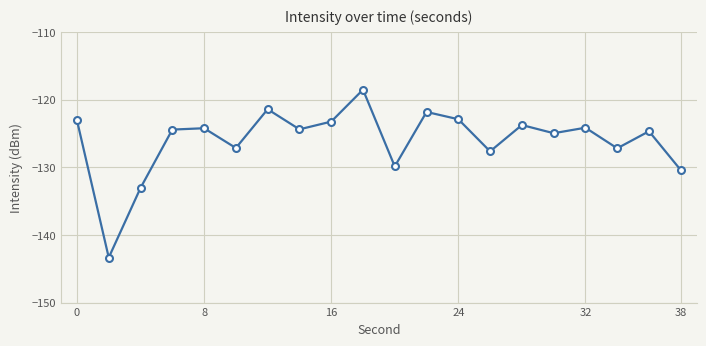

How many interior local peaks (higher than both neighbors) does the data have?

7